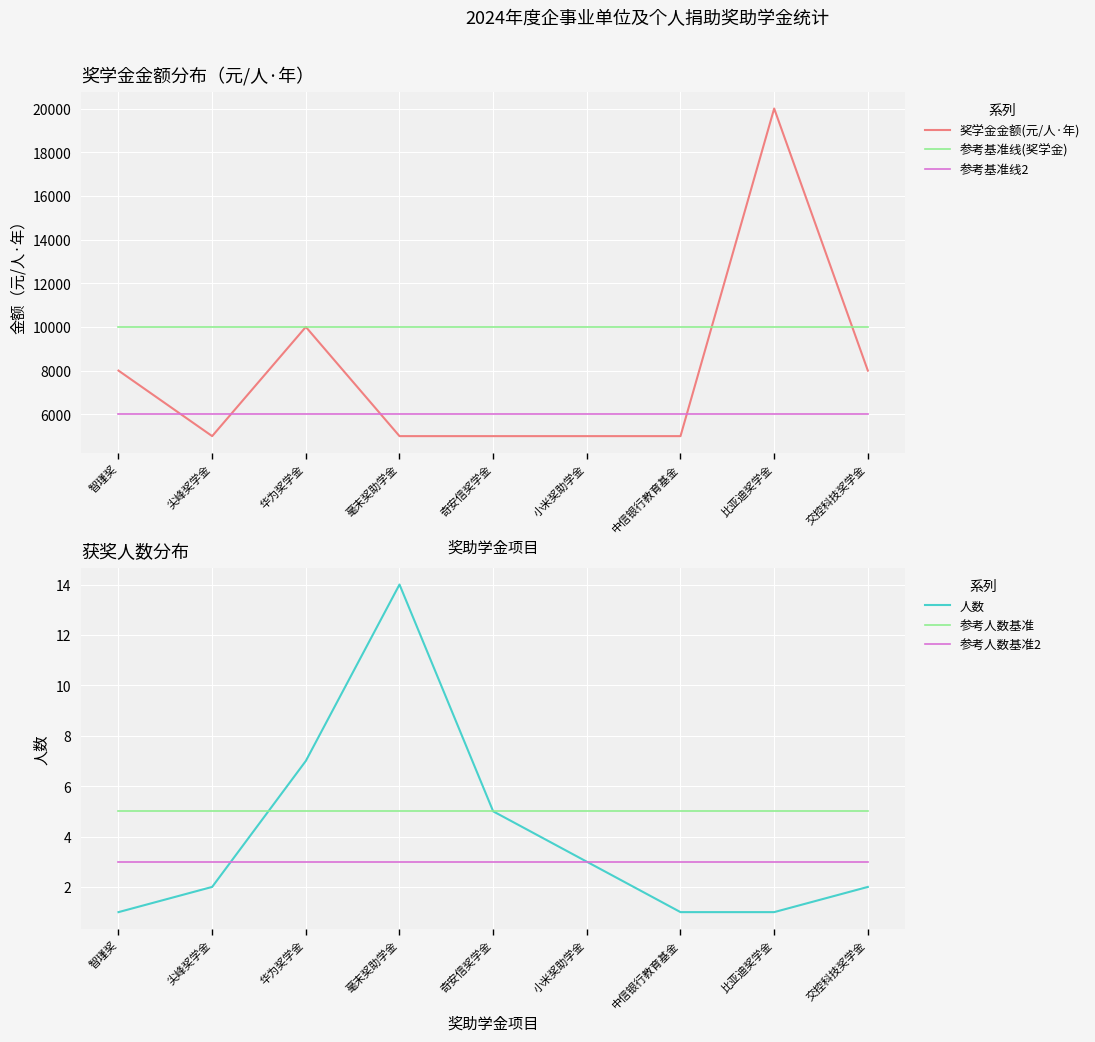

True or false: 参考基准线2 and 人数 cross at least once.

False